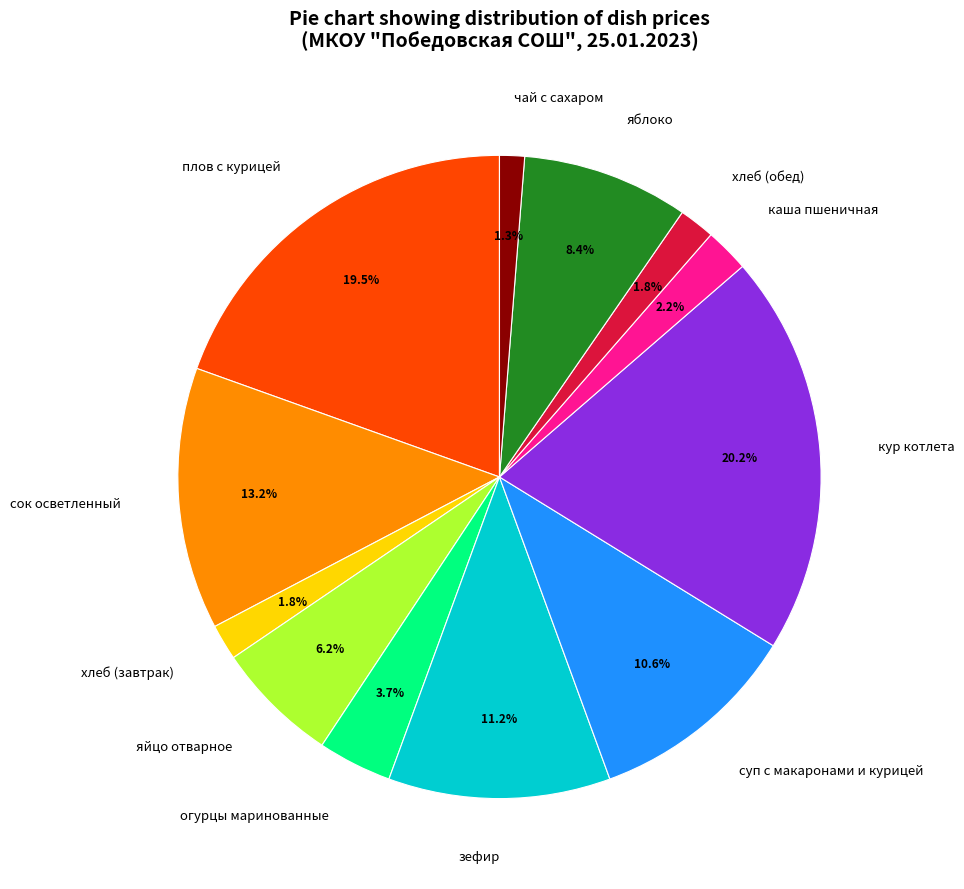

Do каша пшеничная and плов с курицей together represent more than half of the pie?

No